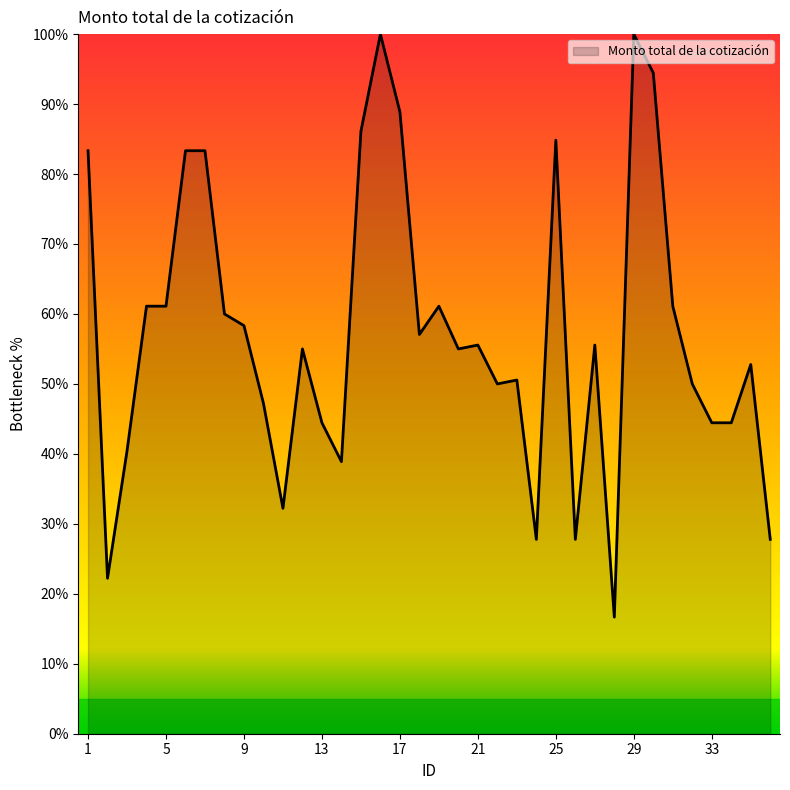

What is the average value?

57.3